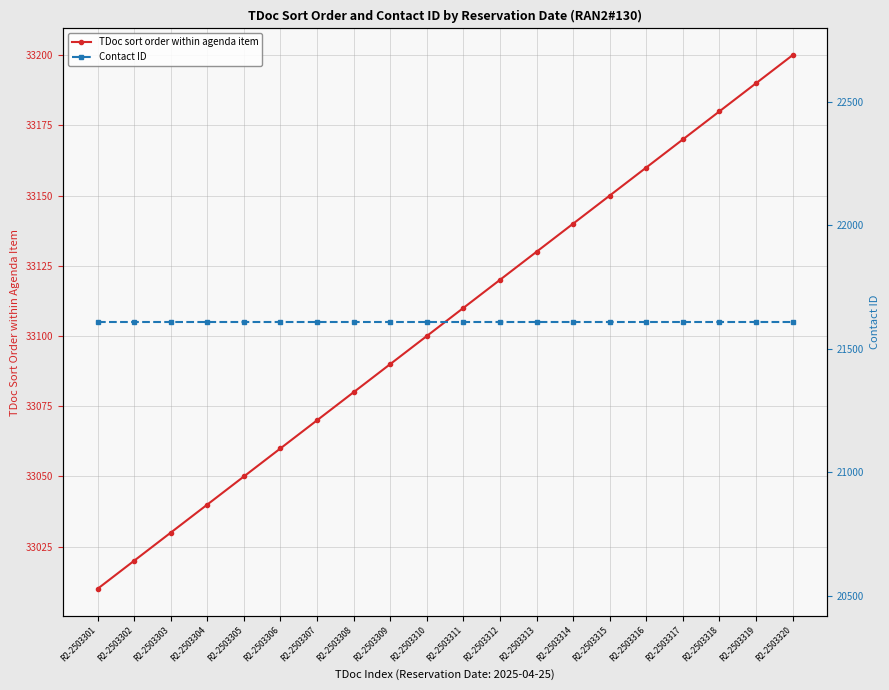

Between R2-2503303 and R2-2503320, which is larger?

R2-2503320